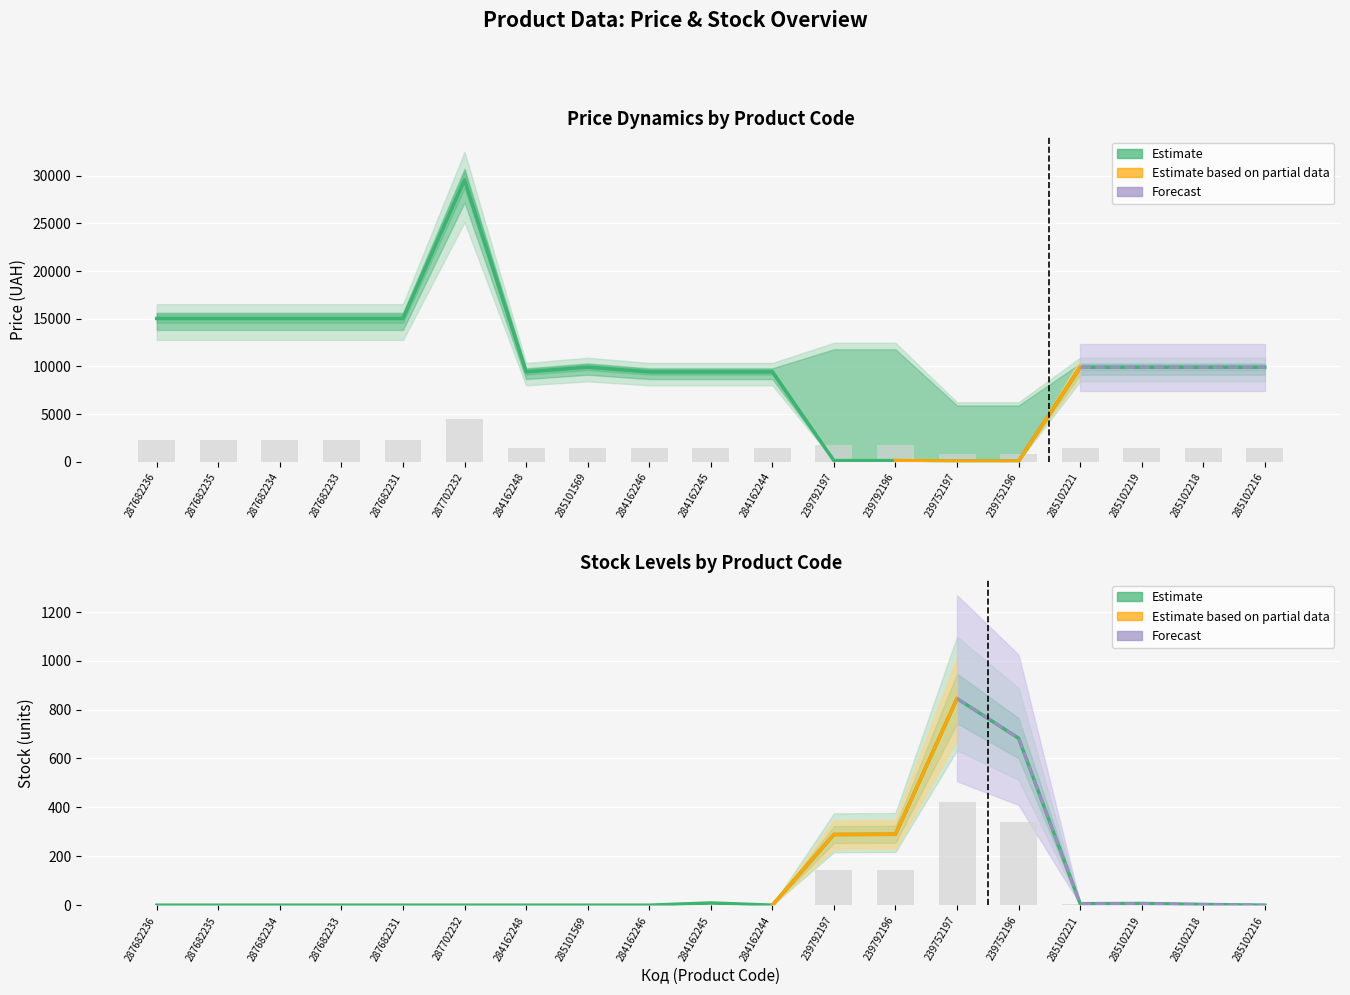

The Ціна series shows 23112.3 at 287682236. True or false?

False